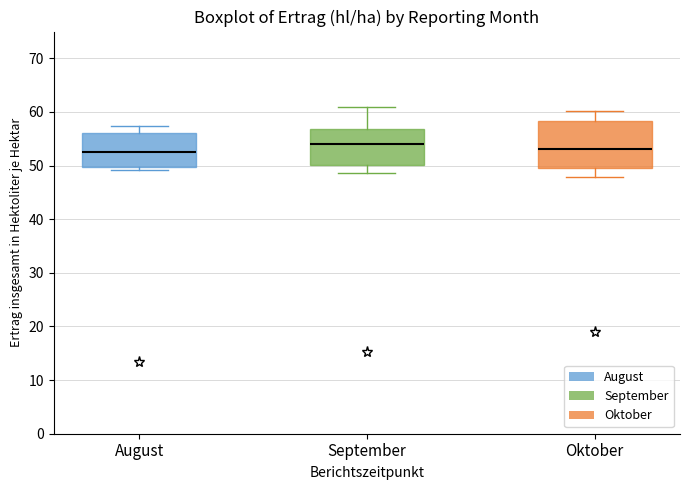

Comparing the boxes themselves (not the whiskers), which one is the tallest?

Oktober